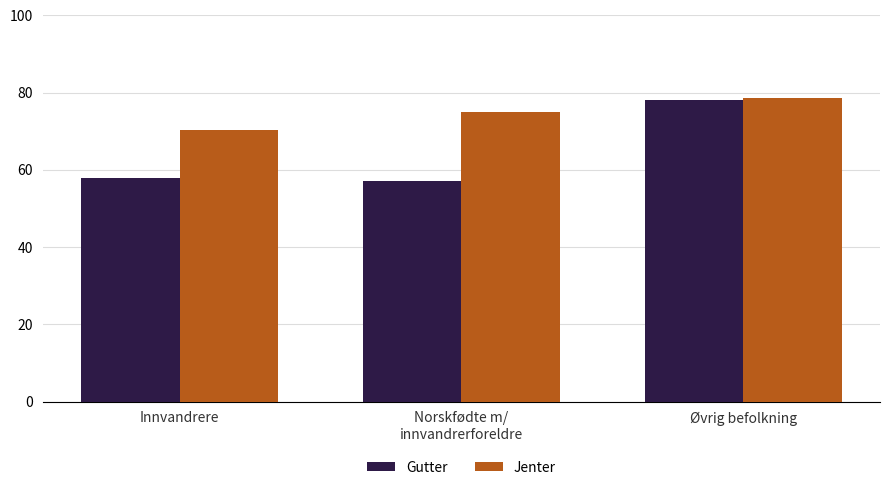

Reading left to right, what are all the values shown in this chart?

Gutter: Innvandrere=57.9	Norskfødte m/
innvandrerforeldre=57.0	Øvrig befolkning=78.0
Jenter: Innvandrere=70.4	Norskfødte m/
innvandrerforeldre=75.1	Øvrig befolkning=78.5